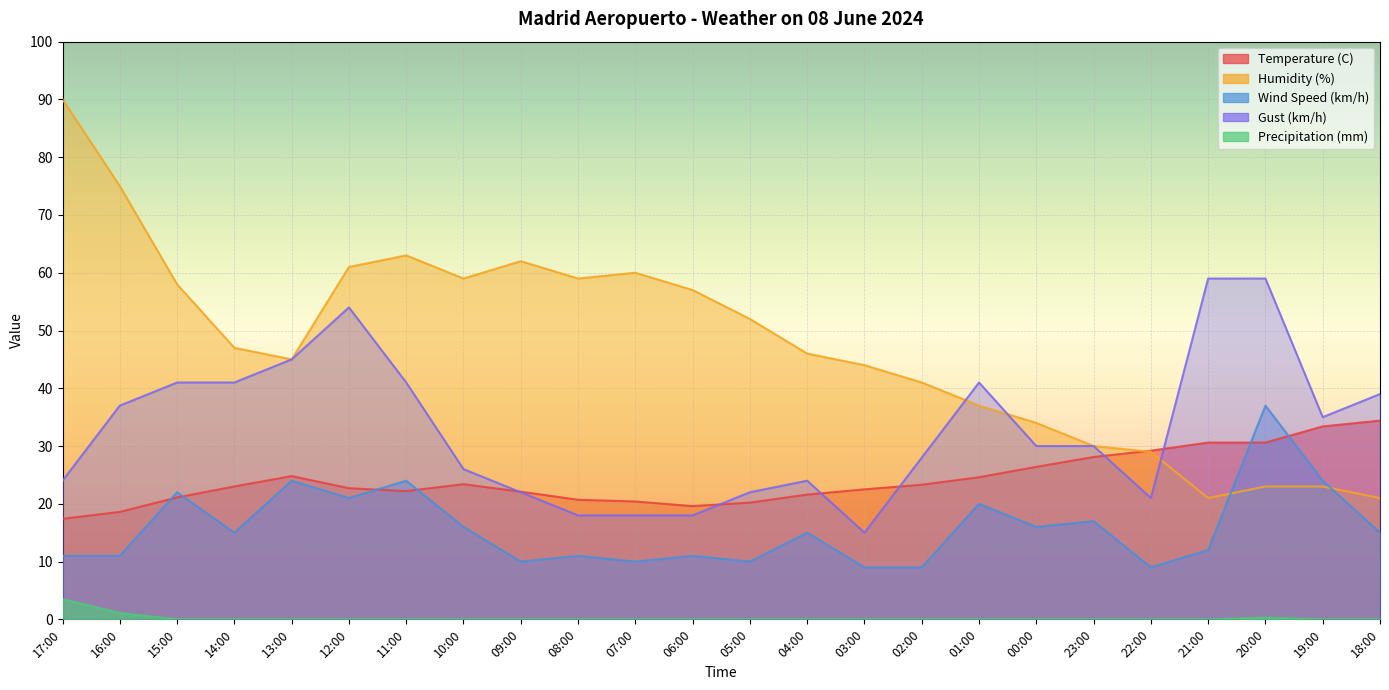

The value of Gust (km/h) at 10:00 is 13.1. True or false?

False